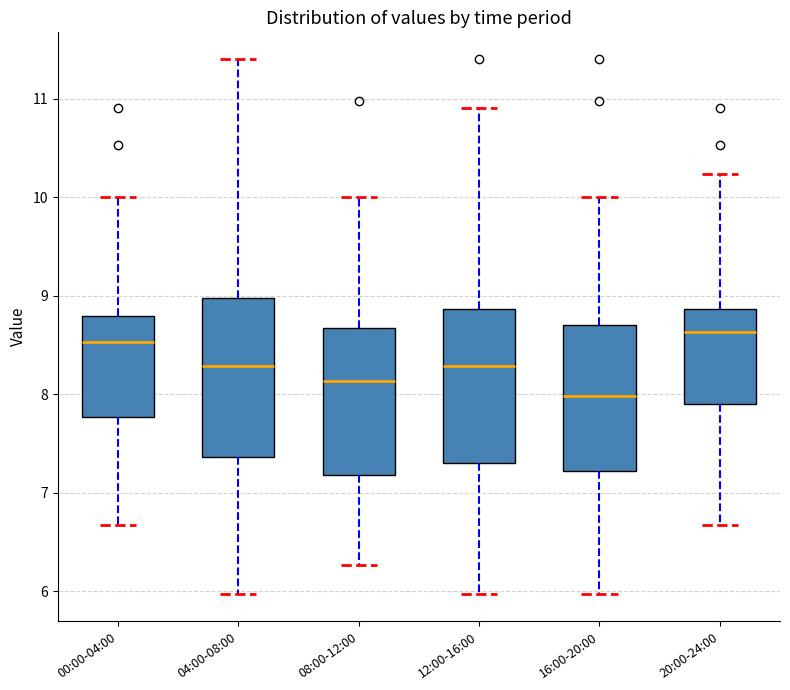

Reading left to right, transcribe this box plot: for each box, give where its median line is, the range the box spans, and where its two whiskers end, as read against the y-axis. The values are not printed on the chart, so give them approximately, as read against the axis.

00:00-04:00: median 8.5, box 7.8 to 8.8, whiskers 6.7 to 10.0
04:00-08:00: median 8.3, box 7.4 to 9.0, whiskers 6.0 to 11.4
08:00-12:00: median 8.1, box 7.2 to 8.7, whiskers 6.3 to 10.0
12:00-16:00: median 8.3, box 7.3 to 8.9, whiskers 6.0 to 10.9
16:00-20:00: median 8.0, box 7.2 to 8.7, whiskers 6.0 to 10.0
20:00-24:00: median 8.6, box 7.9 to 8.9, whiskers 6.7 to 10.2